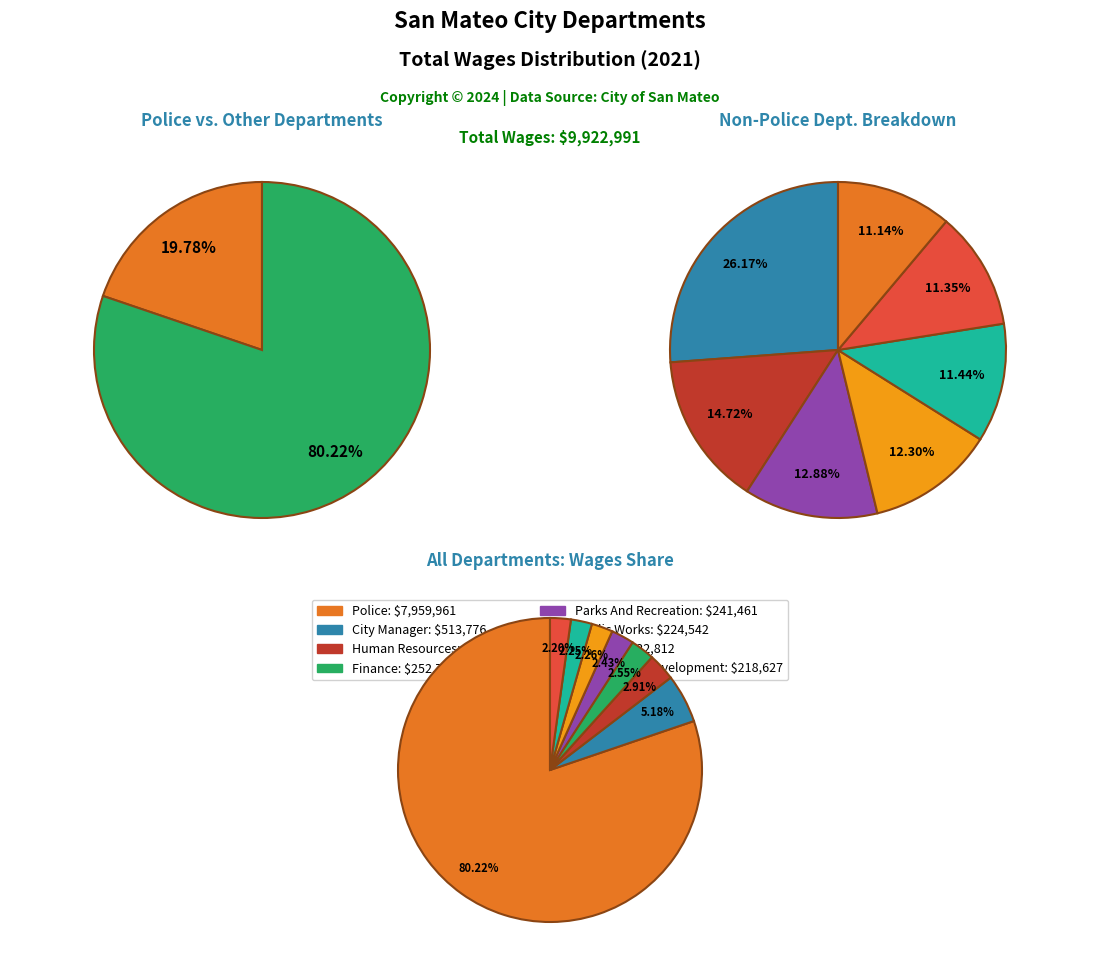

What percentage is the Library slice, to the nearest percent?

2%